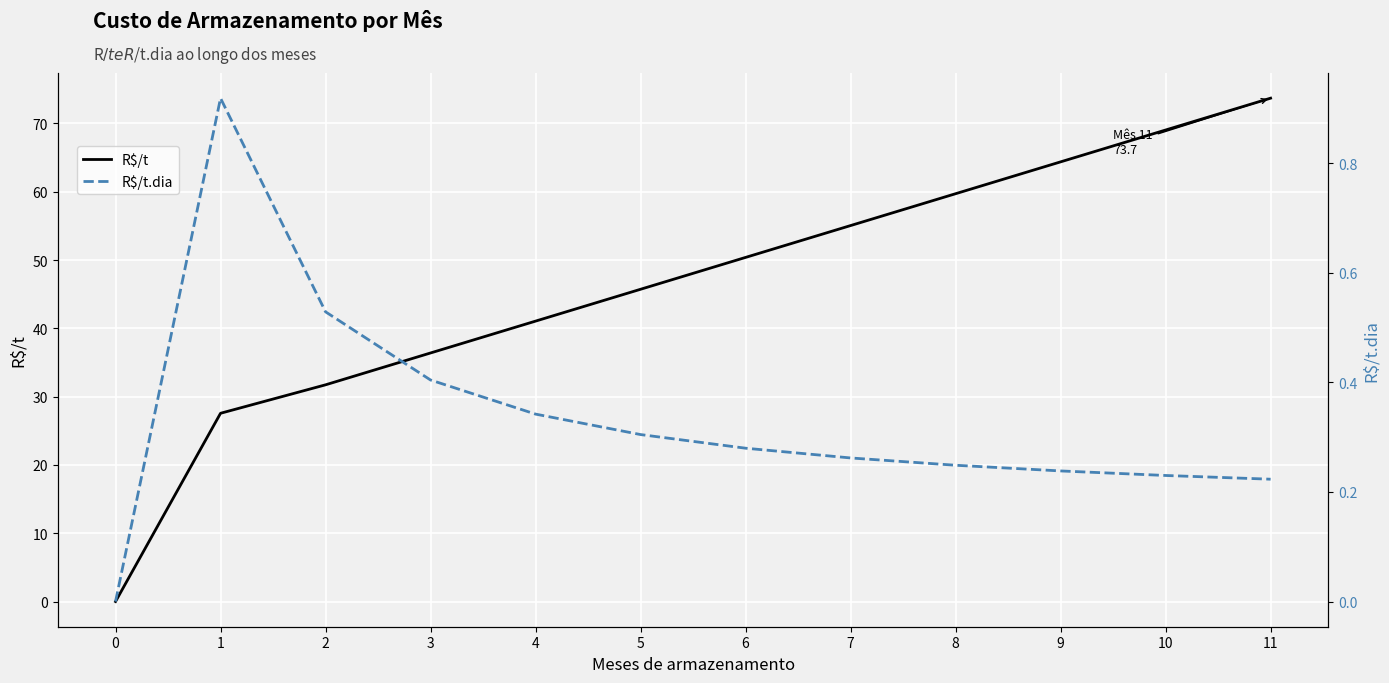

Rank the series by their average value, from highest to lowest.

R$/t, R$/t.dia